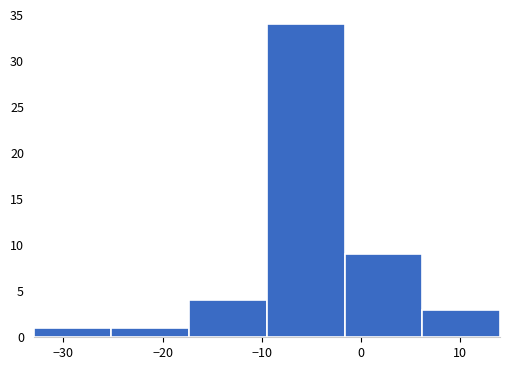

Reading left to right, list every bar in this chart as the range it spans on the x-axis followed by its height. Neither the bar edges nor the heights are printed on the chart, so give them approximately, as read against the axes.

-33 to -25: 1
-25 to -17: 1
-17 to -9: 4
-9 to -2: 34
-2 to 6: 9
6 to 14: 3